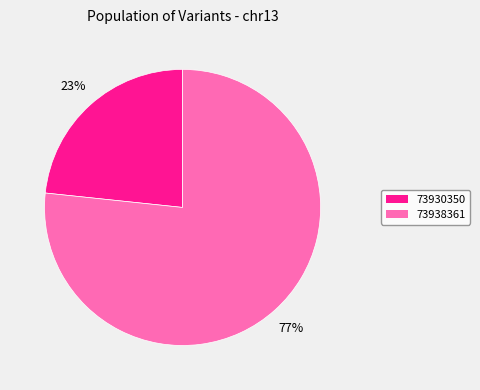

Count the number of slices in the pie.

2